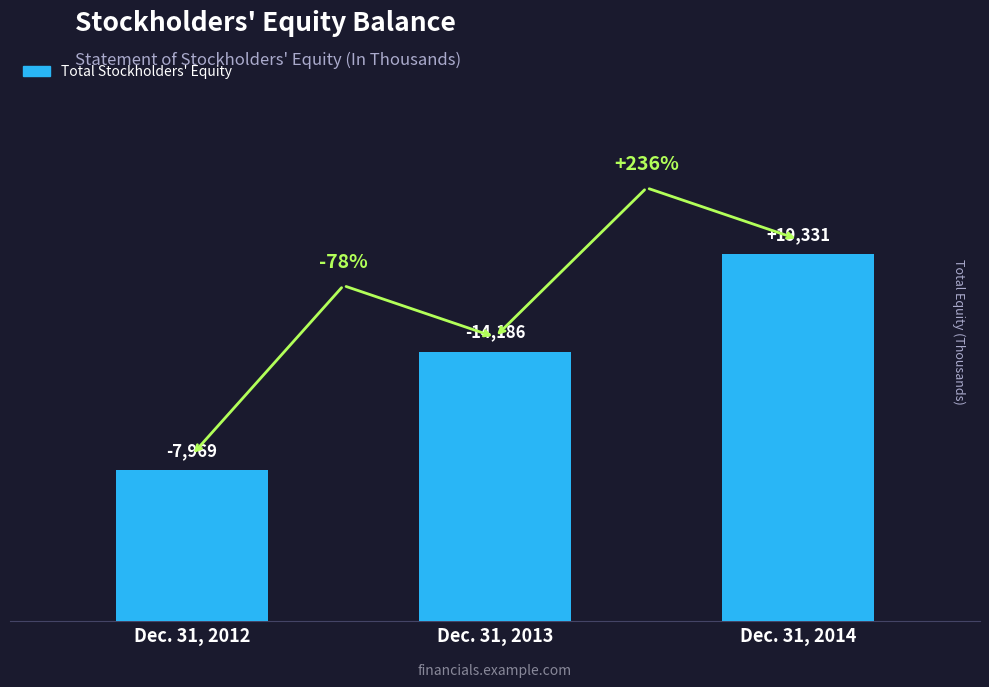

Rank the categories by value from highest to lowest.

Dec. 31, 2014, Dec. 31, 2013, Dec. 31, 2012